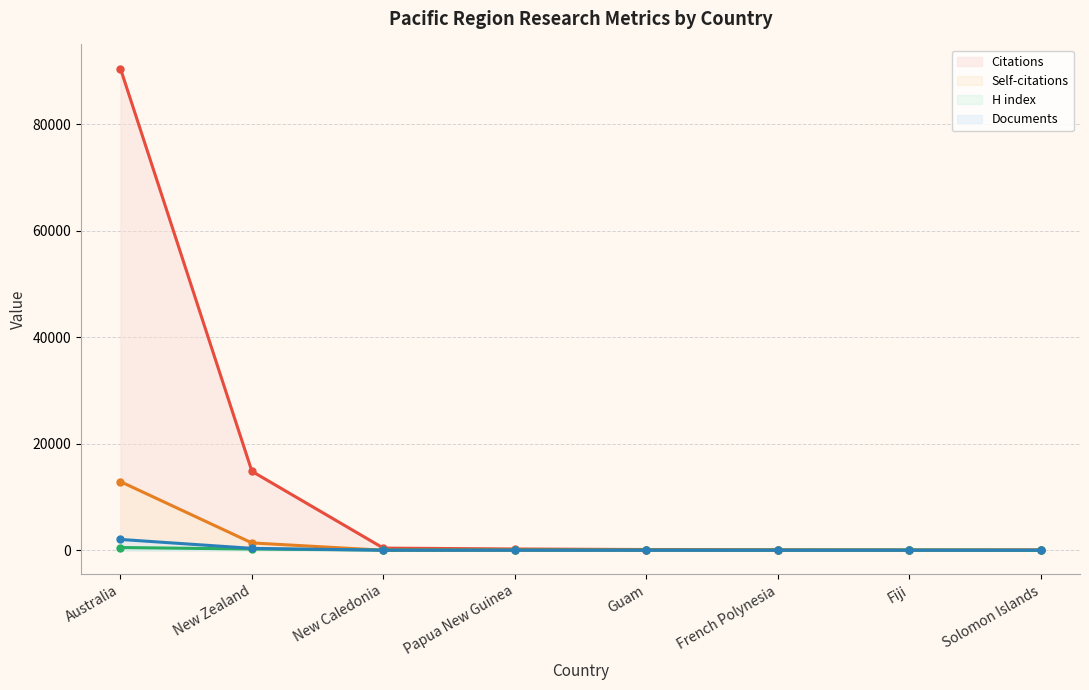

What is the sum of all Citations values?

106231